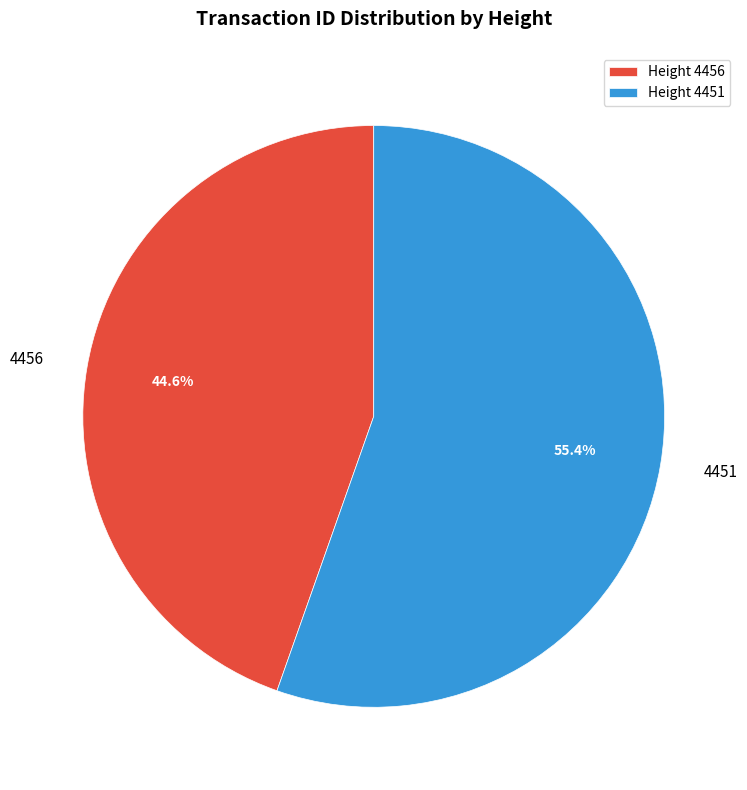

To the nearest percent, what percentage of the pie is 4456?

45%